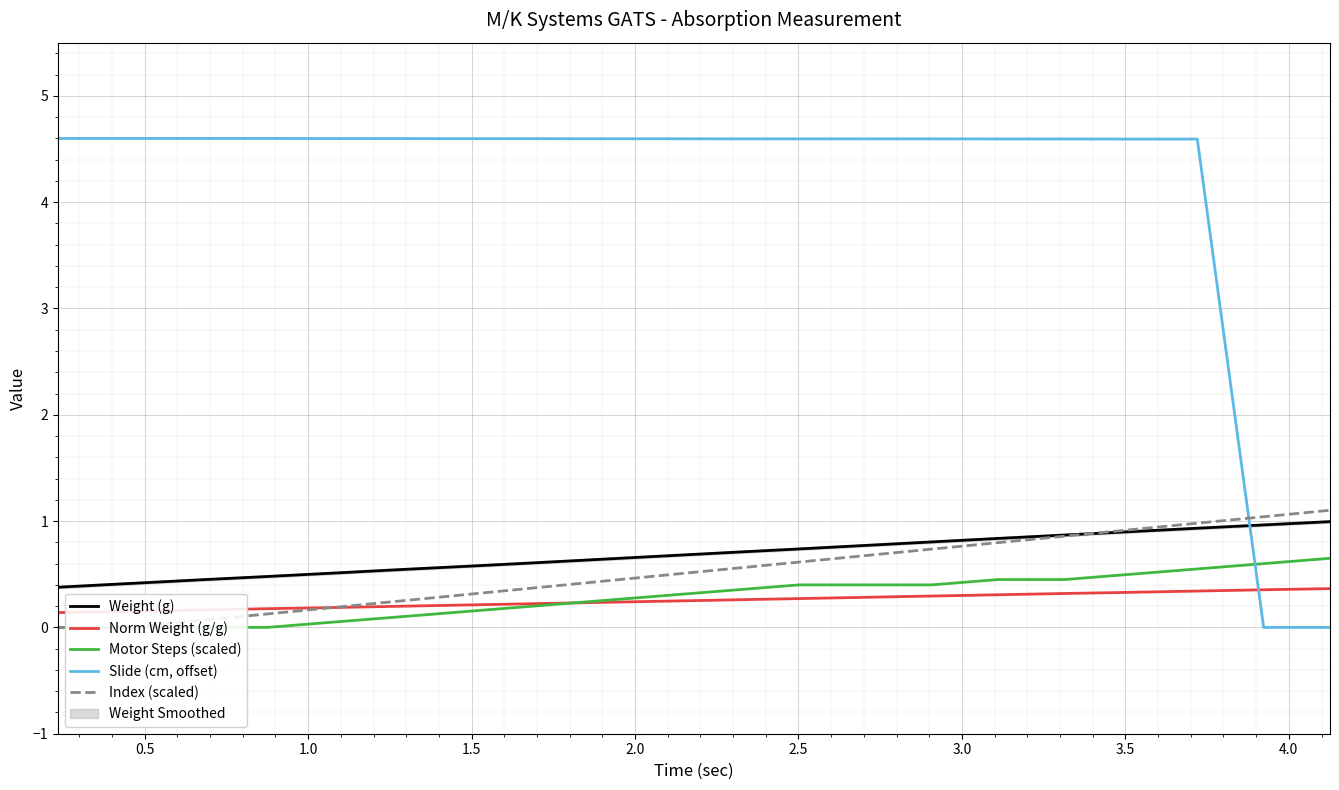

True or false: Slide (cm, offset) and Norm Weight (g/g) cross at least once.

True